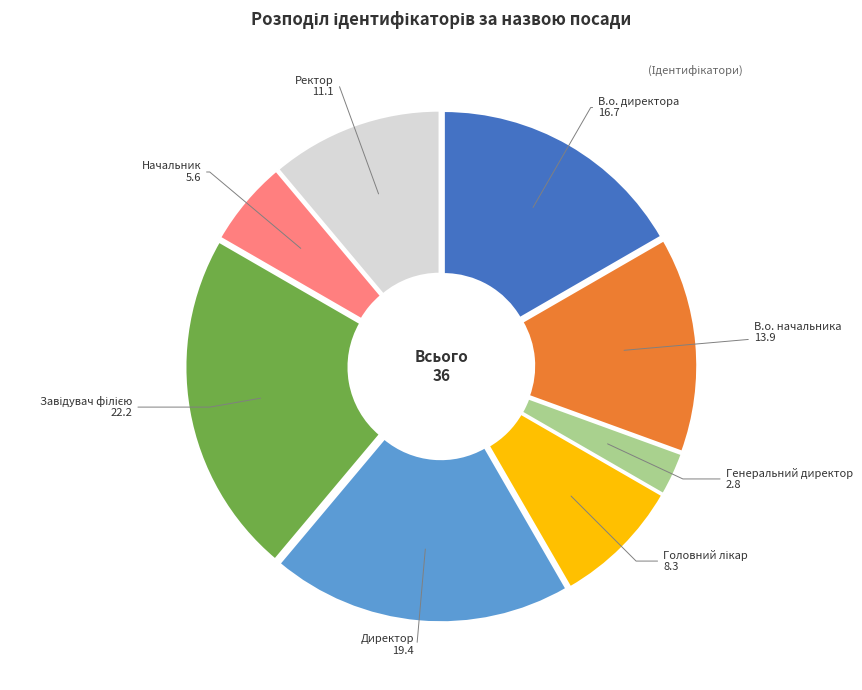

Is there a majority slice in this chart?

No